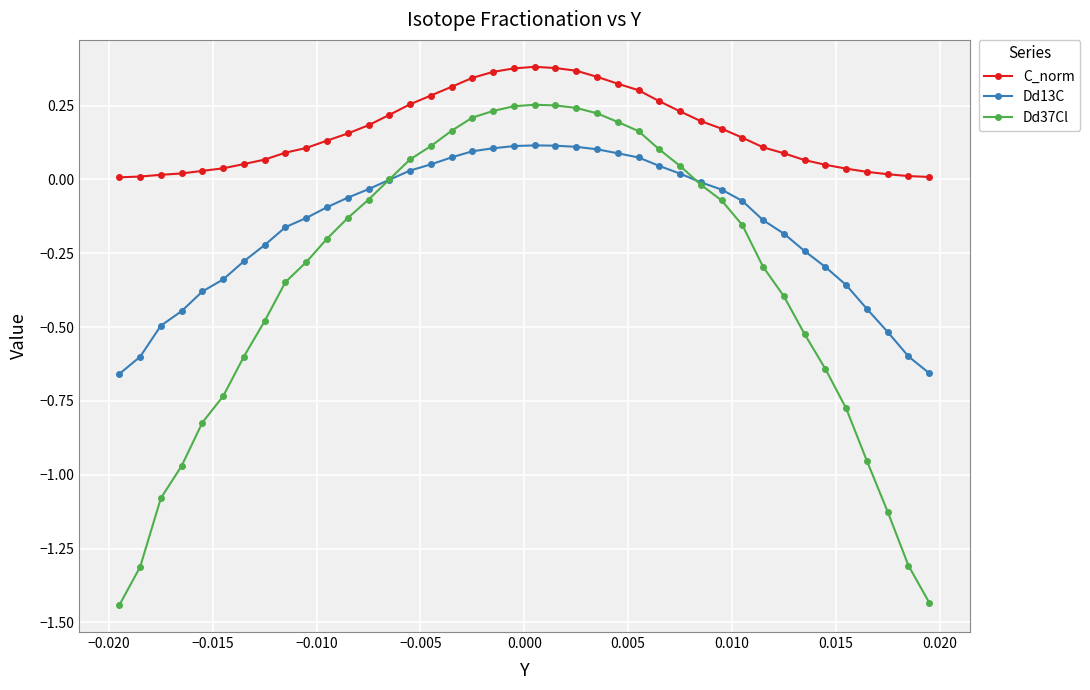

Which series has the largest total across all categories?

C_norm